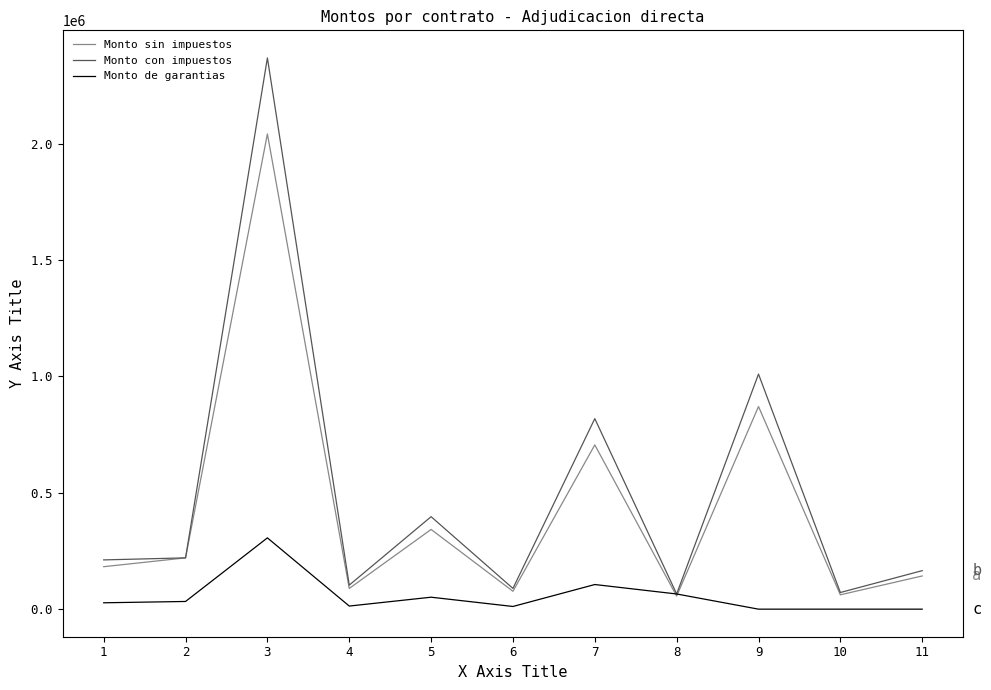

Read the Monto con impuestos value at 6.

89180.0